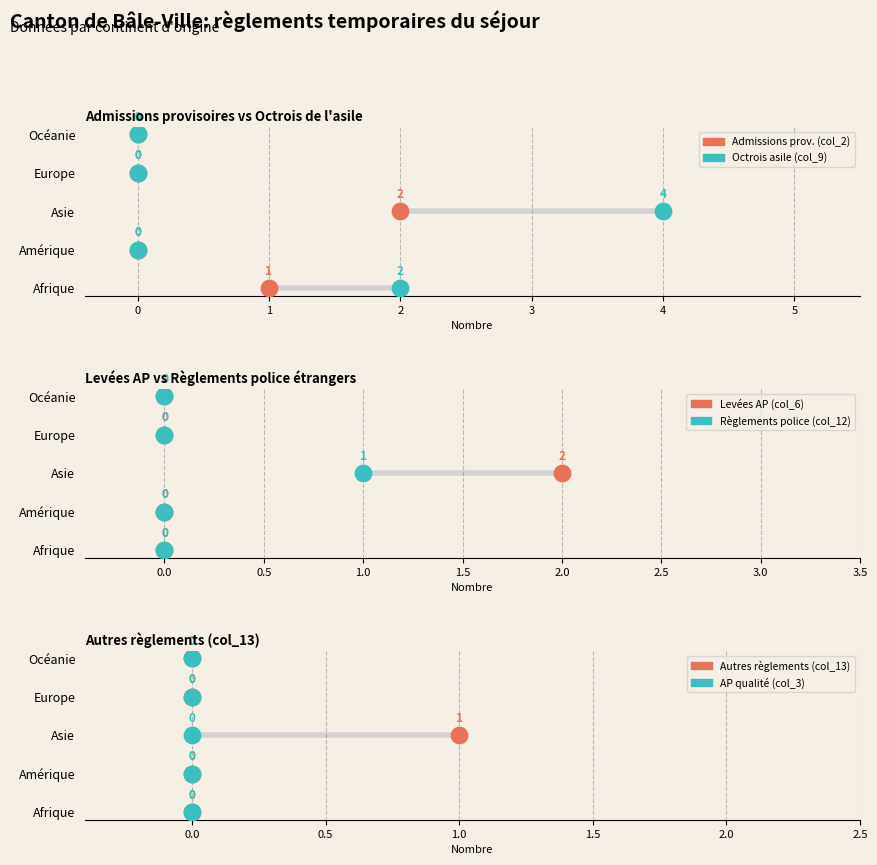

Is the value of AP qualité (col_3) at 0 greater than the value of Autres règlements (col_13) at 1?

No